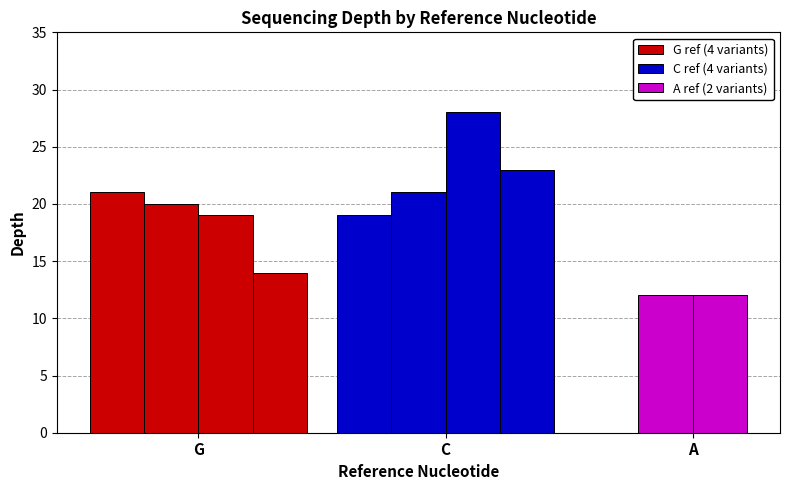

What is the greatest value displayed?

28